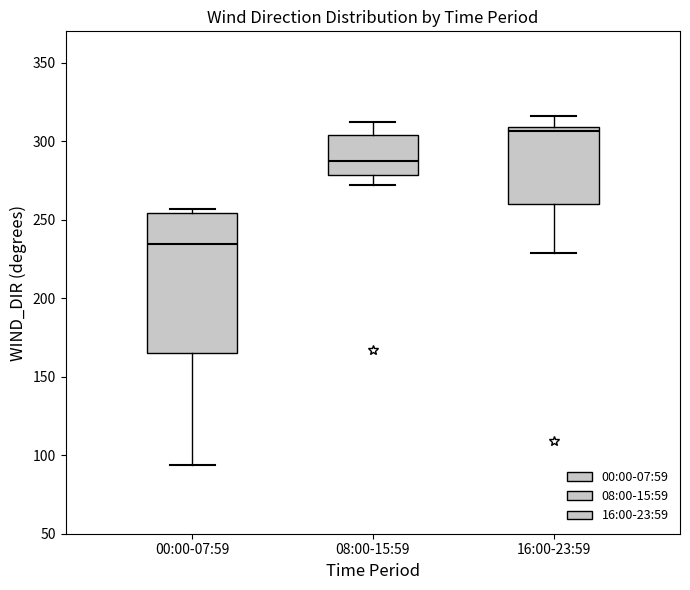

Where is the lower edge of the box for 16:00-23:59 on the y-axis? The values are not printed on the chart, so give them approximately, as read against the axis.

260